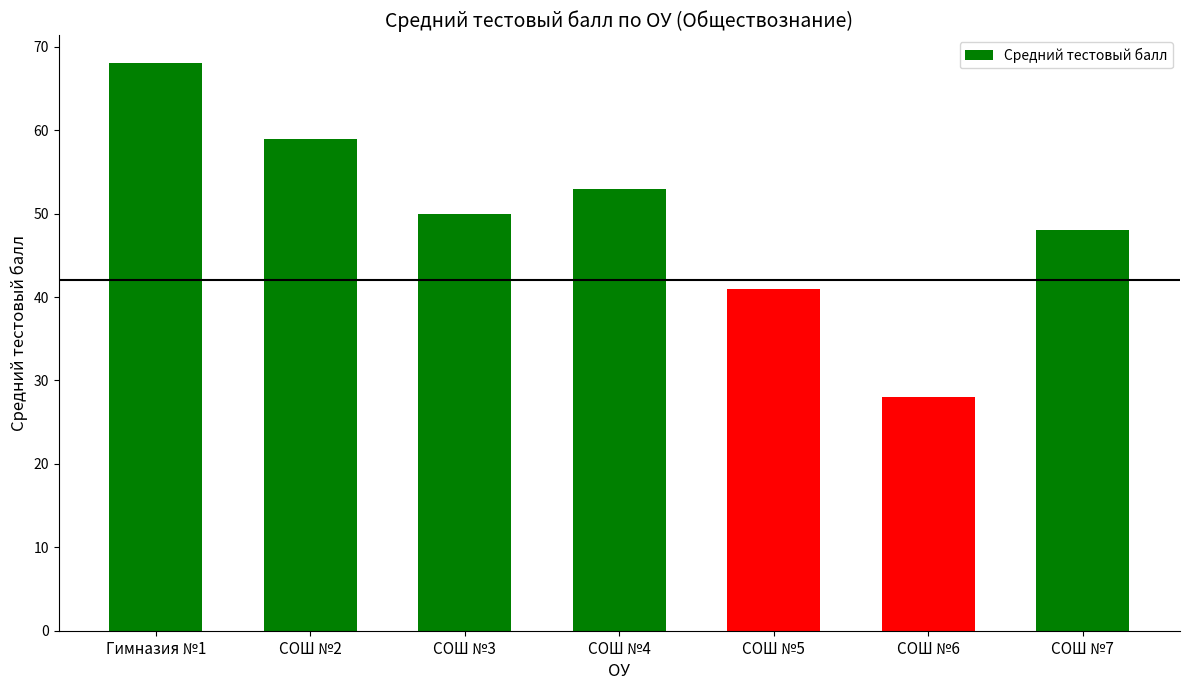

How many categories are shown in the chart?

7